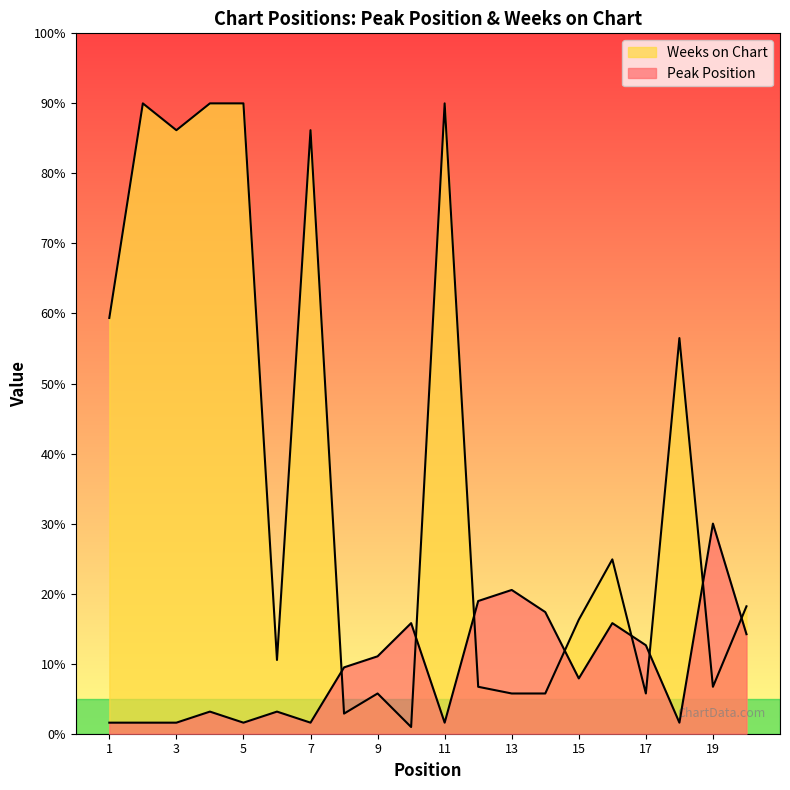

What is the approximate value of Weeks on Chart at 1?

59.4